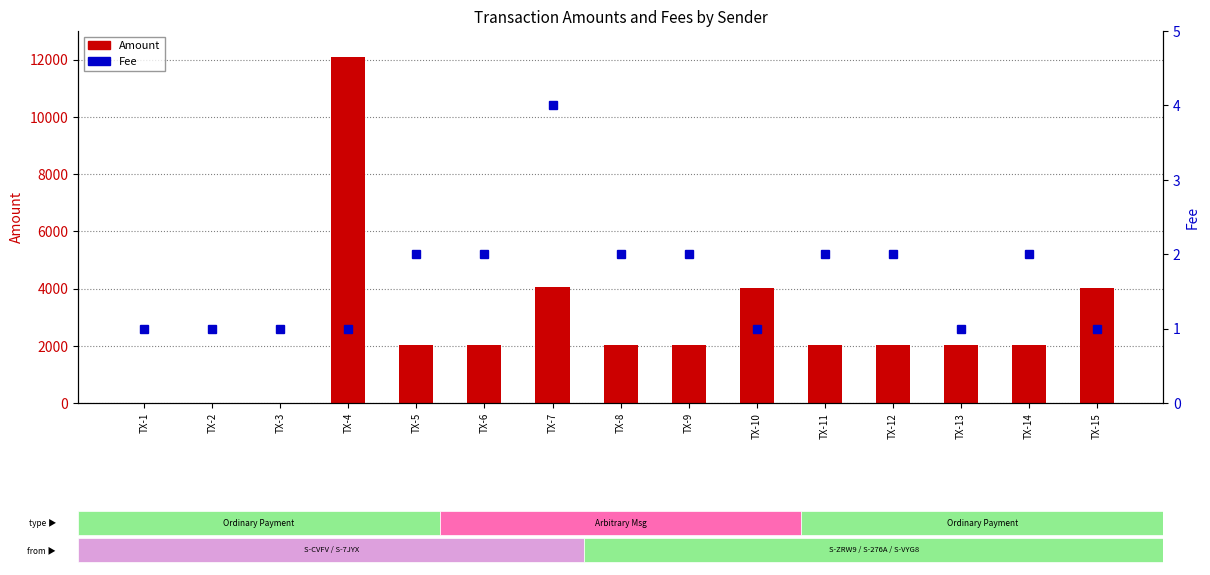

At how many categories does at least one series exceed 3498?

4